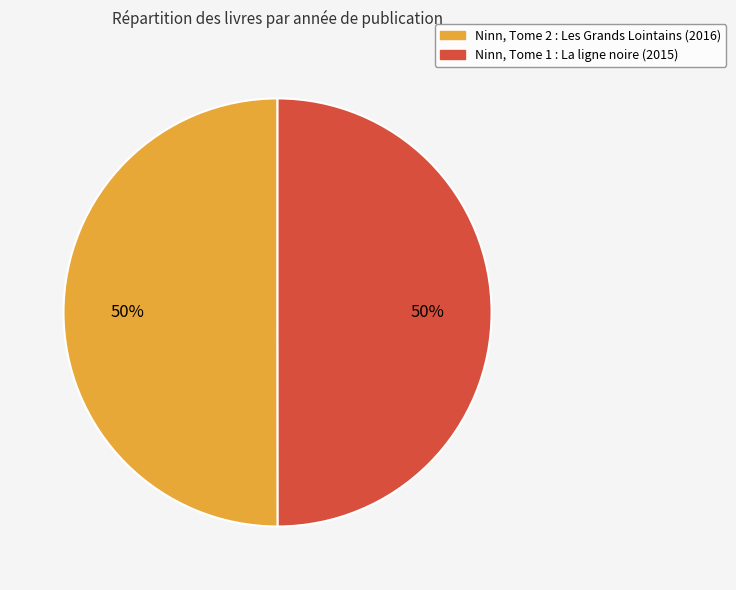

What is the ratio of the value at Ninn, Tome 2 : Les Grands Lointains (2016) to the value at Ninn, Tome 1 : La ligne noire (2015)?

1.0